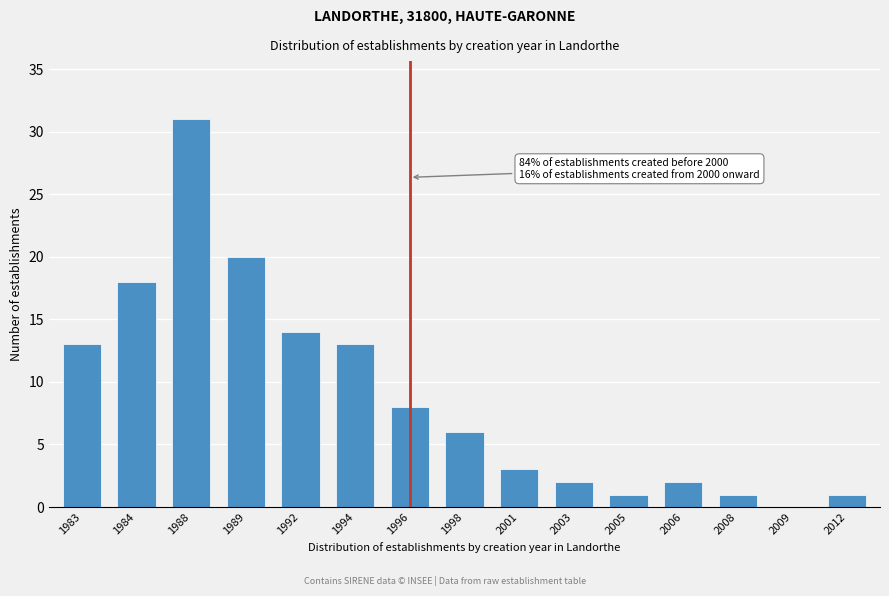

Reading right to left, extract all data points from this chart.

2012=1	2009=0	2008=1	2006=2	2005=1	2003=2	2001=3	1998=6	1996=8	1994=13	1992=14	1989=20	1988=31	1984=18	1983=13